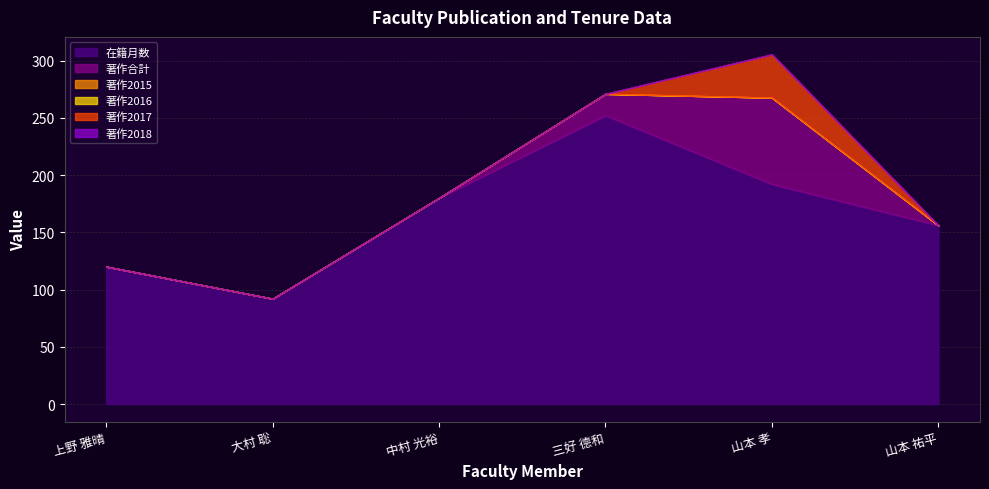

Rank the series at 中村 光裕 from lowest to highest value.

著作合計, 著作2015, 著作2016, 著作2017, 著作2018, 在籍月数